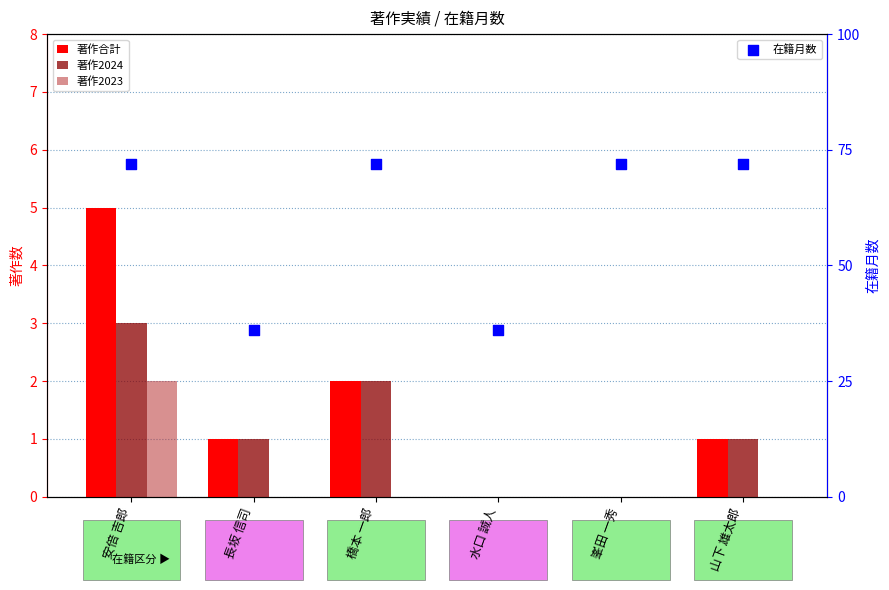

Which series reaches the maximum Y coordinate?

在籍月数